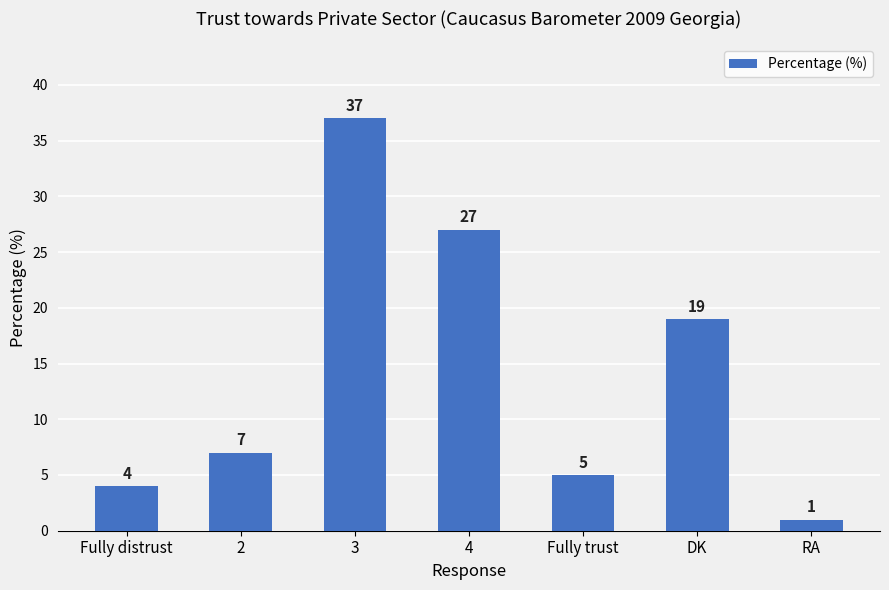

What is the sum of the values at 4 and 2?

34